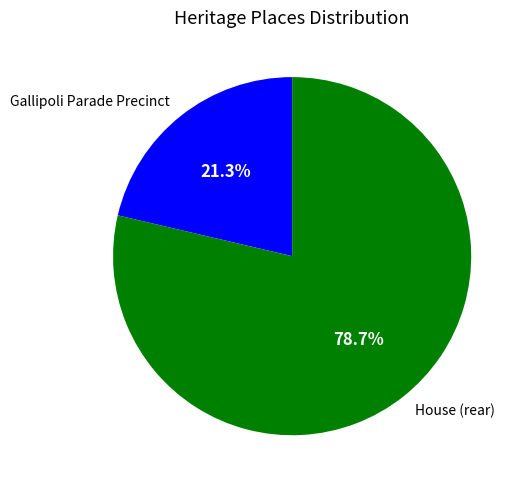

What percentage do House (rear) and Gallipoli Parade Precinct together represent?

100.0%